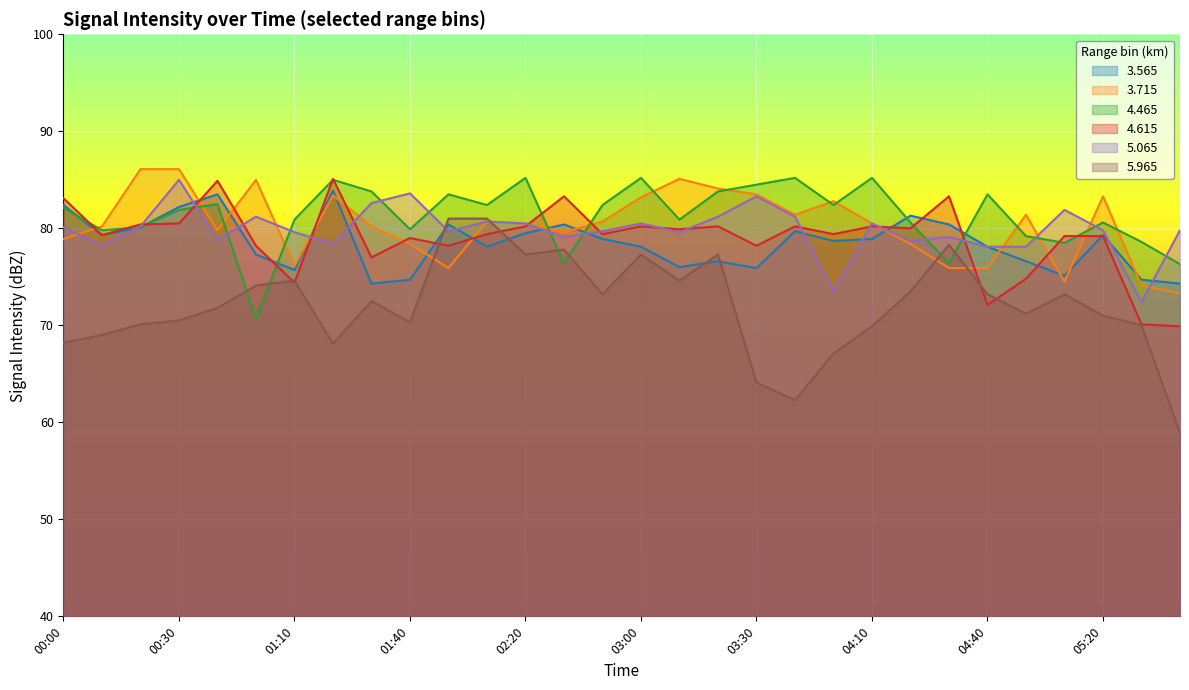

Reading left to right, what are all the values shown in this chart?

  3.565: 82.4	79.3	80.1	82.2	83.5	77.3	75.7	83.9	74.3	74.7	80.4	78.1	79.5	80.4	78.9	78.1	76.0	76.6	75.9	79.7	78.7	78.9	81.3	80.4	78.1	76.6	75.1	79.3	74.7	74.3
  3.715: 78.9	80.2	86.1	86.1	79.8	85.0	76.1	83.4	80.2	78.4	75.9	80.7	80.5	79.6	80.7	83.2	85.1	84.1	83.5	81.4	82.8	80.5	78.4	75.9	75.9	81.4	74.5	83.3	74.1	73.3
  4.465: 82.1	79.8	80.1	81.9	82.5	70.7	80.9	85.0	83.8	79.9	83.5	82.4	85.2	76.4	82.4	85.2	80.9	83.8	84.5	85.2	82.4	85.2	80.6	76.4	83.5	79.2	78.5	80.6	78.6	76.3
  4.615: 83.1	79.3	80.4	80.5	84.9	78.2	74.4	85.1	77.0	79.0	78.2	79.4	80.2	83.3	79.4	80.2	79.9	80.2	78.2	80.2	79.4	80.2	80.0	83.3	72.1	74.8	79.2	79.2	70.1	69.9
  5.065: 80.1	78.3	80.2	85.0	78.8	81.2	79.6	78.4	82.6	83.6	79.7	80.7	80.5	79.1	79.7	80.5	79.6	81.2	83.3	81.2	73.5	80.5	78.7	79.1	78.1	78.1	81.9	79.8	72.4	79.8
  5.965: 68.2	69.0	70.1	70.5	71.8	74.1	74.6	68.1	72.5	70.3	81.0	81.0	77.3	77.8	73.2	77.3	74.6	77.3	64.1	62.3	67.1	69.9	73.5	78.3	73.2	71.2	73.2	71.0	70.0	58.9